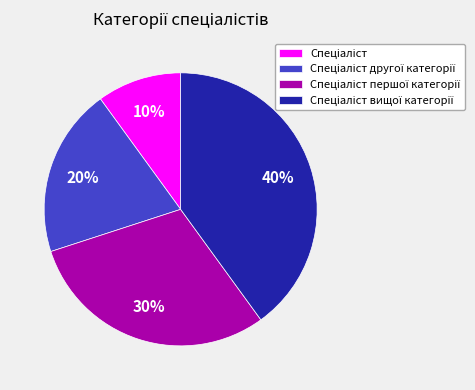

Count the number of slices in the pie.

4